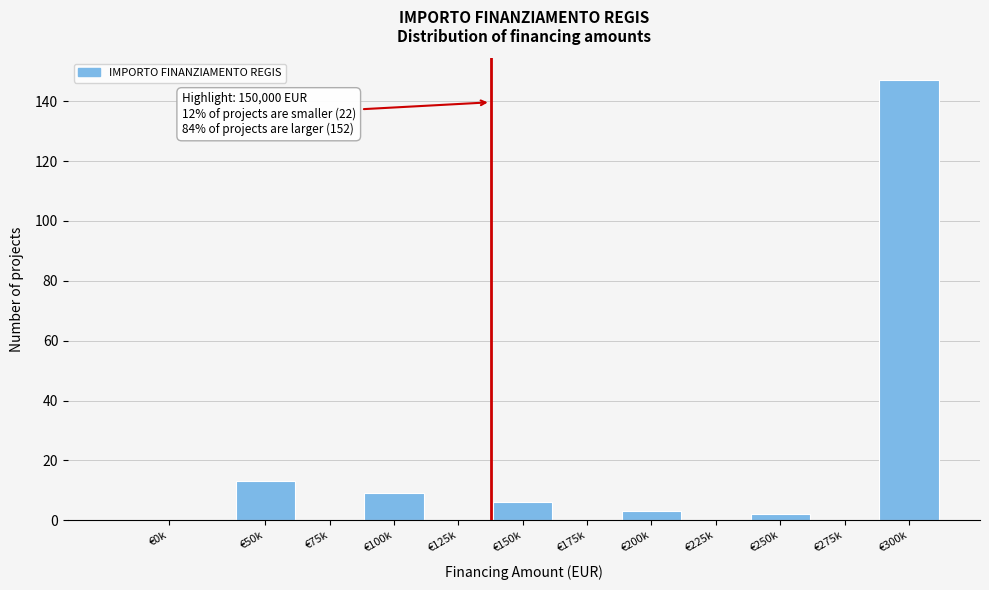

Reading left to right, extract all data points from this chart.

€0k=0	€50k=13	€75k=0	€100k=9	€125k=0	€150k=6	€175k=0	€200k=3	€225k=0	€250k=2	€275k=0	€300k=147